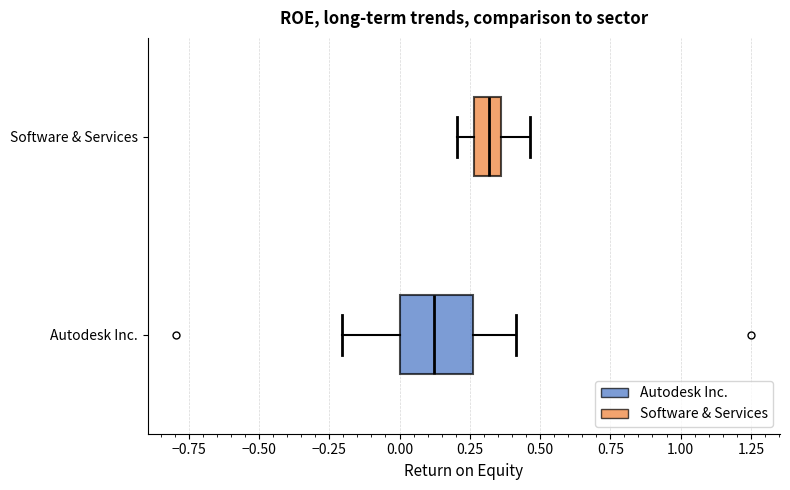

Which box has the furthest to the right median line?

Software & Services